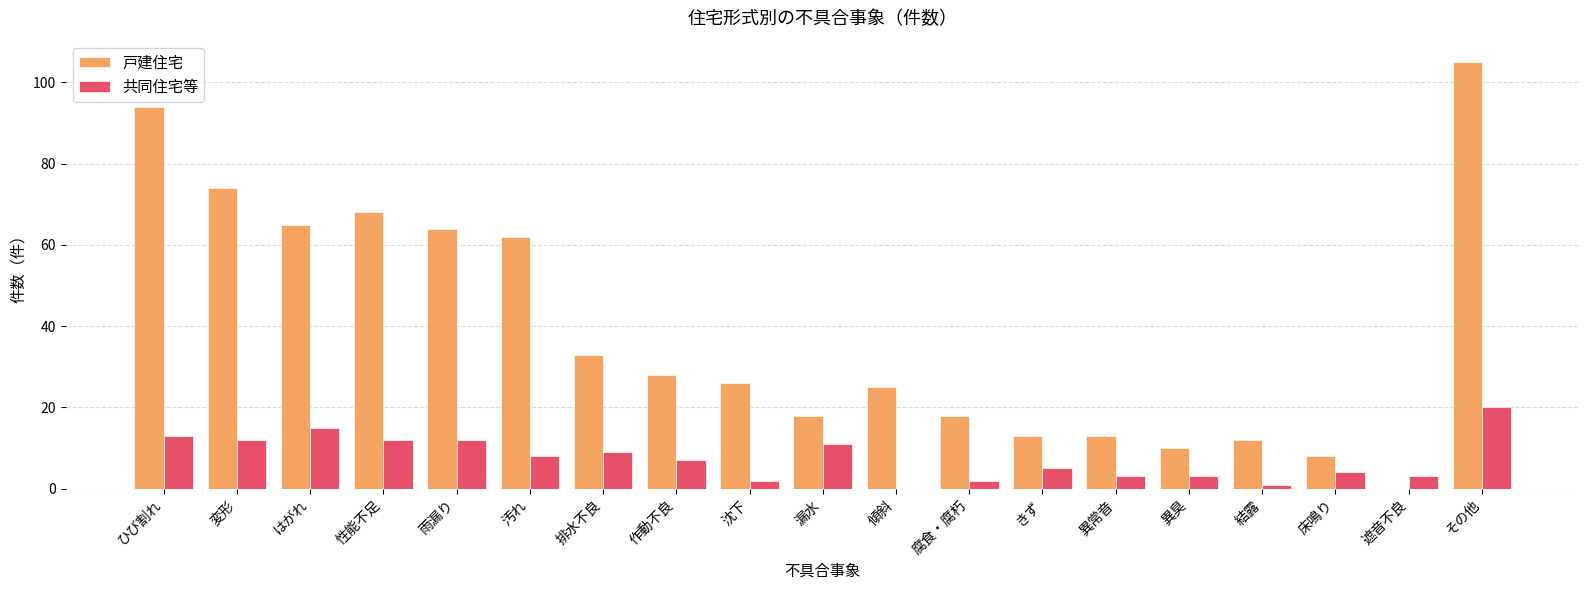

How many positive values does the 戸建住宅 series have?

18